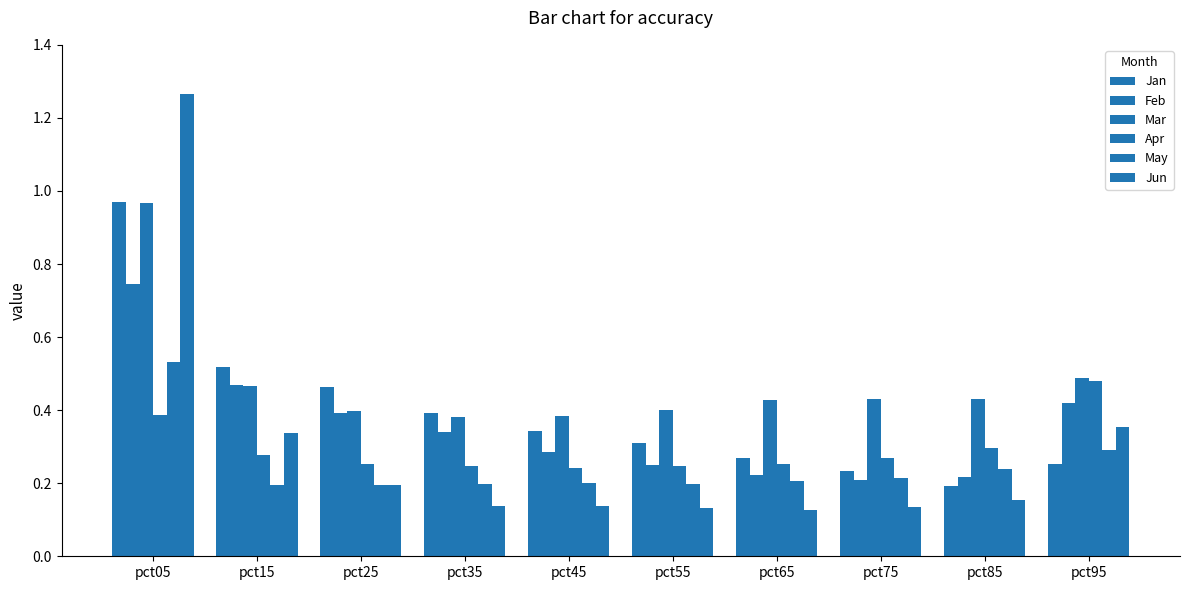

What is the average value of the Apr series?

0.3